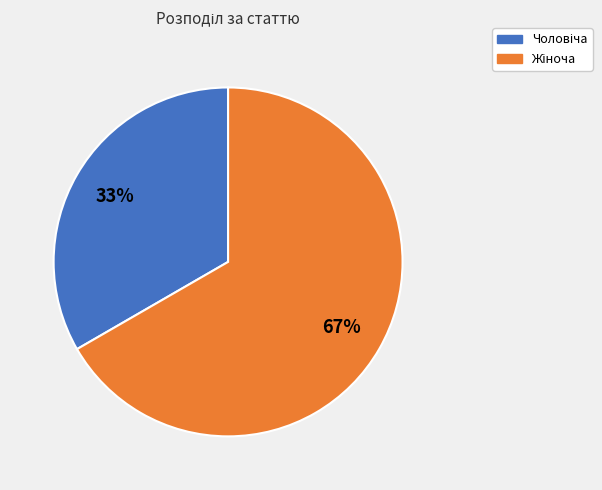

To the nearest percent, what is the average slice percentage?

50%